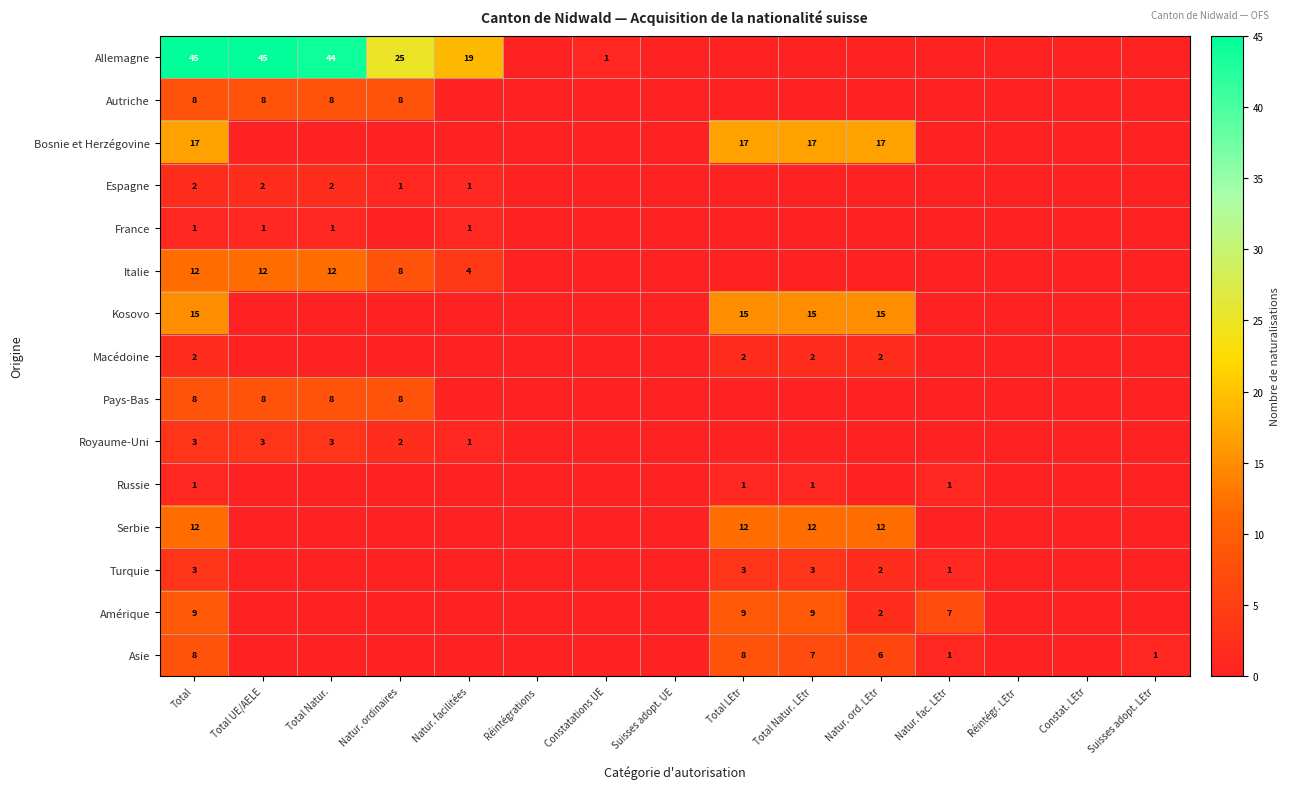

The value of Autriche at Natur. ordinaires is 8. True or false?

True